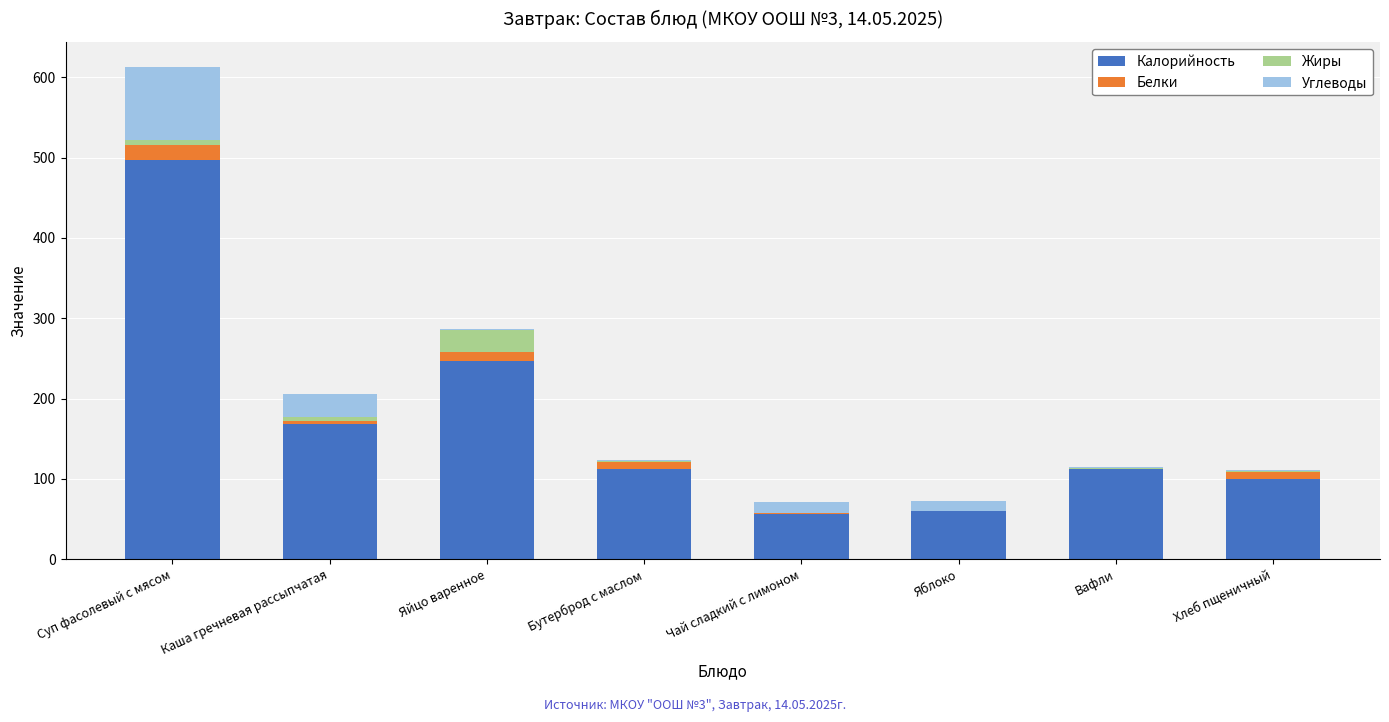

The value of Калорийность at Чай сладкий с лимоном is 56.8. True or false?

True